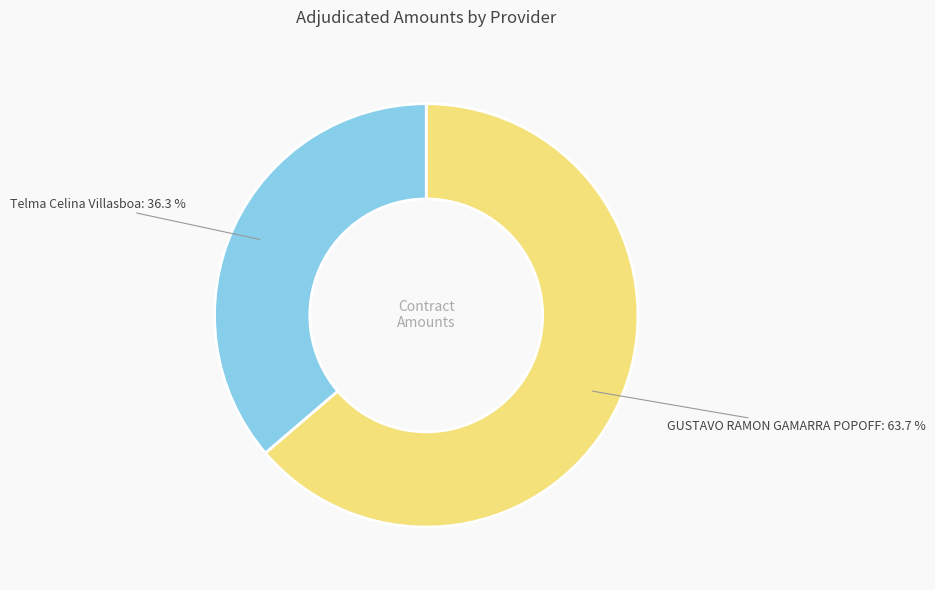

What is the ratio of the value at Telma Celina Villasboa to the value at GUSTAVO RAMON GAMARRA POPOFF?

0.6